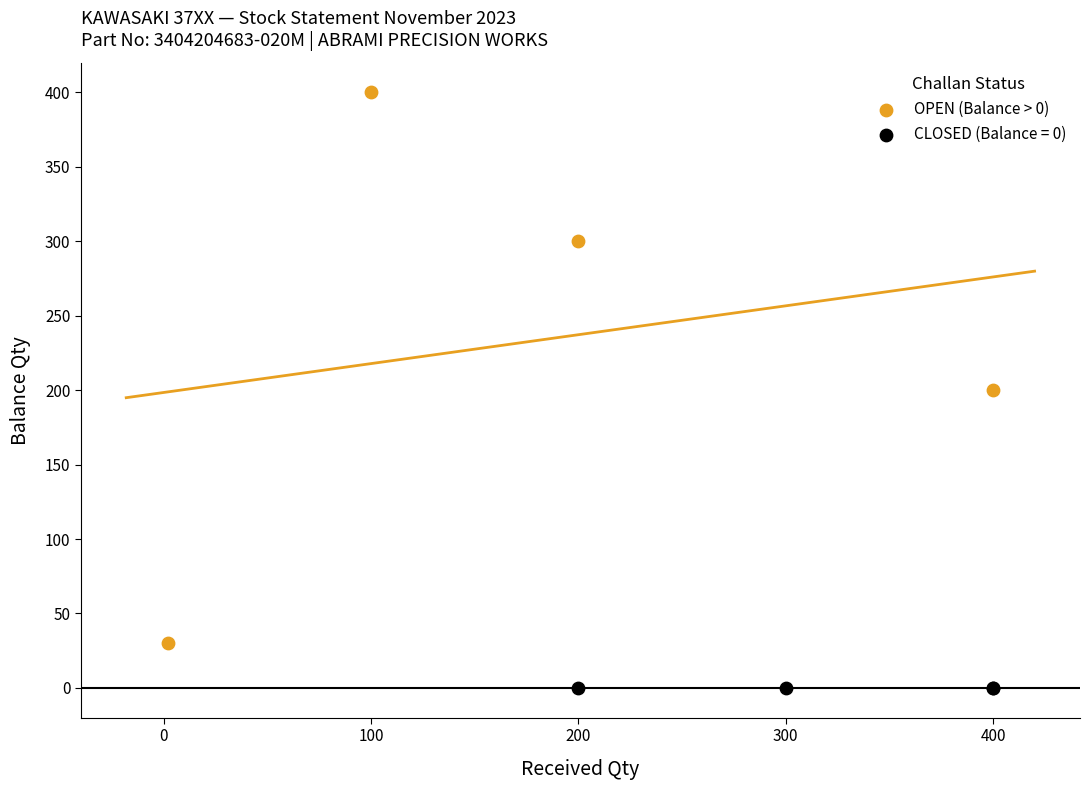

Which series reaches the minimum Y coordinate?

CLOSED (Balance = 0)